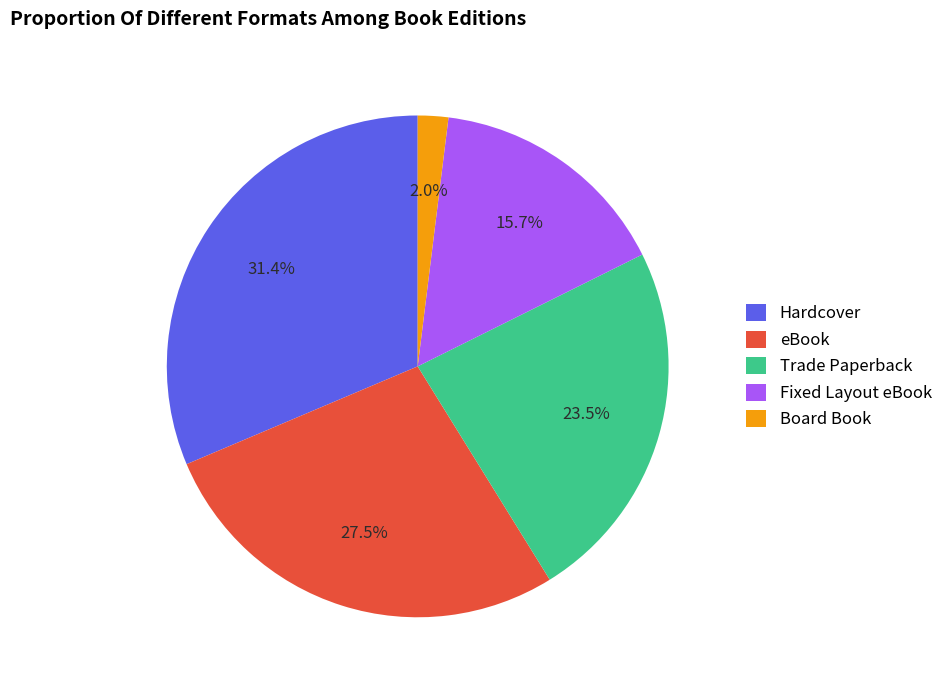

What is the smallest slice in the pie chart?

Board Book